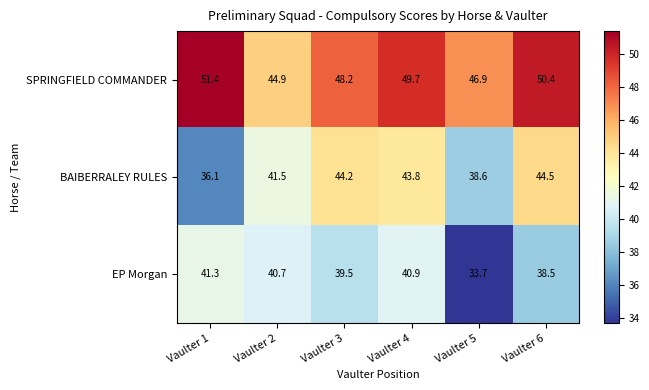

At which category is the sum across all series the highest?

Vaulter 4